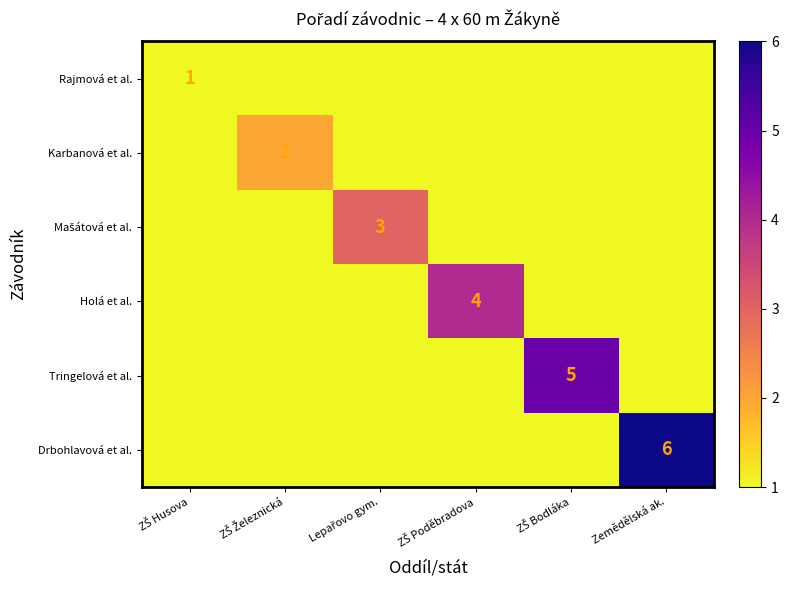

Is the value of Rajmová et al. at ZŠ Bodláka greater than the value of Karbanová et al. at ZŠ Poděbradova?

No